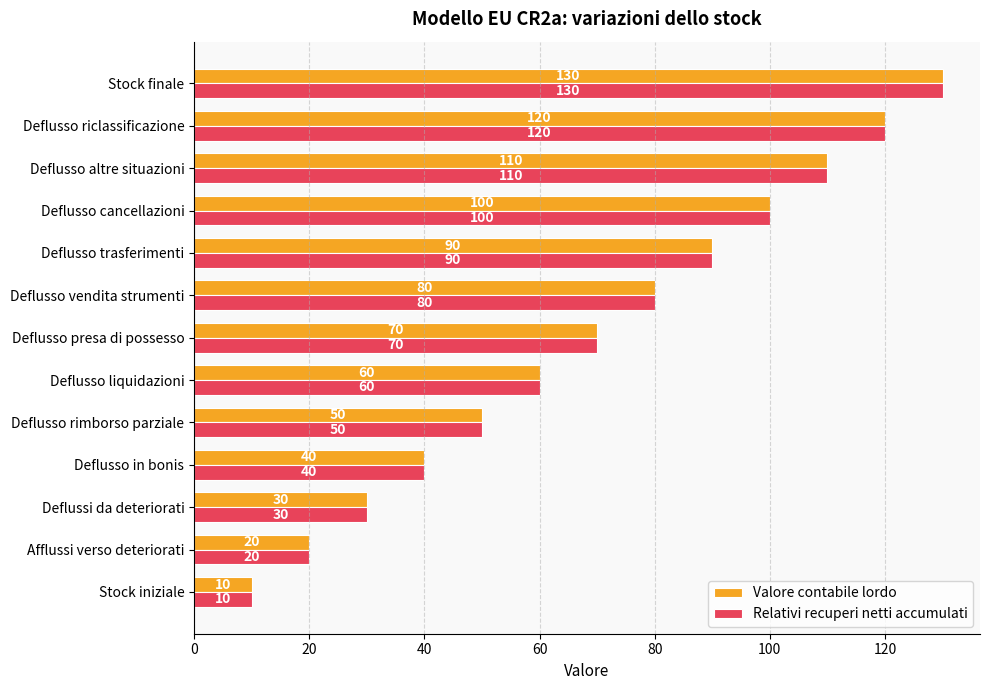

What is the greatest value displayed?

130